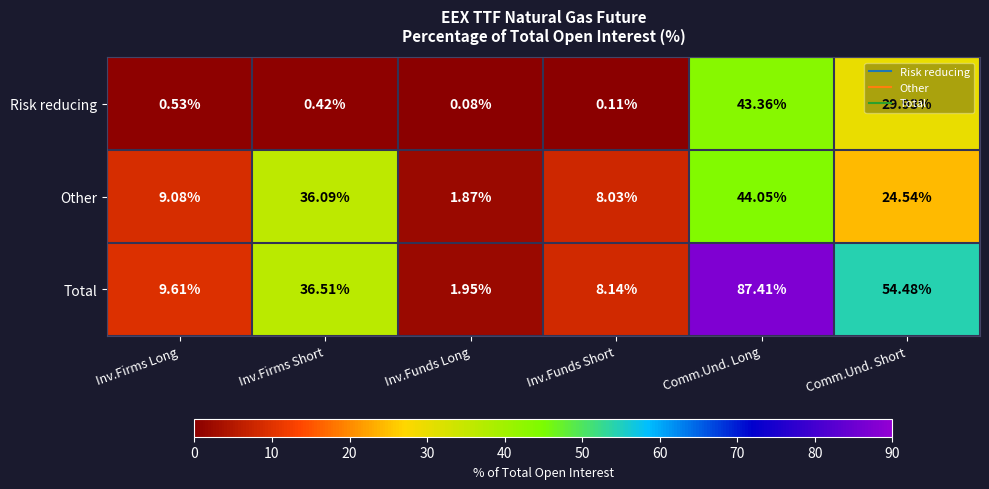

At which label is Other closest to 22?

Comm.Und. Short